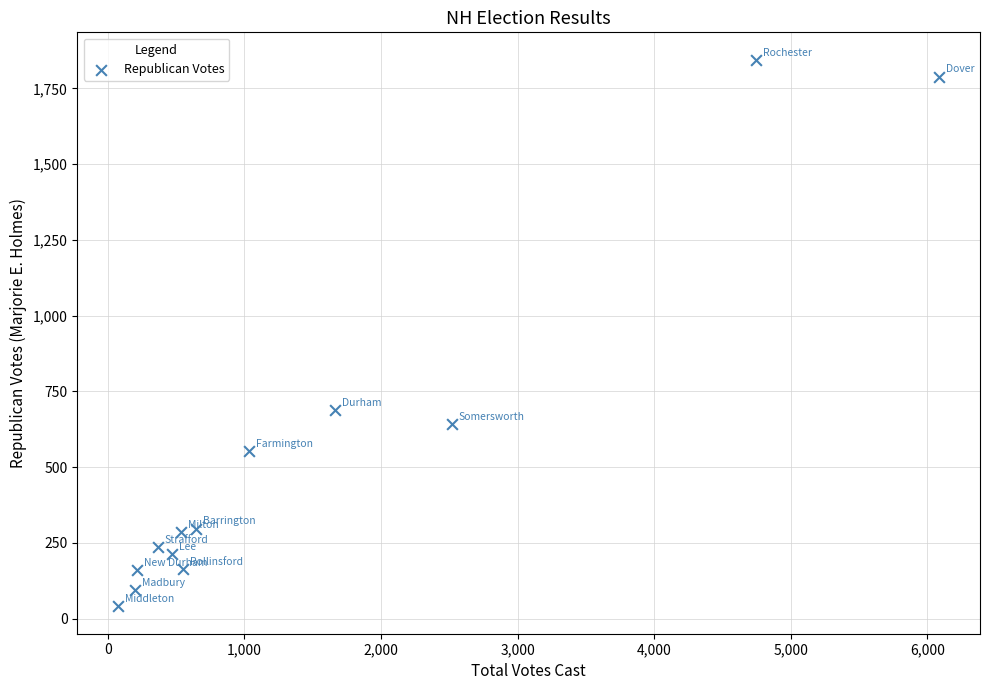

What is the range of X values (max minus min)?

6005